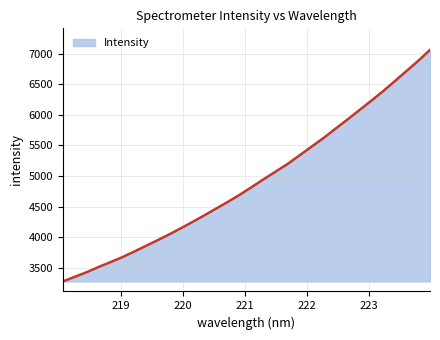

What is the difference between the maximum and second lowest values?

3708.1